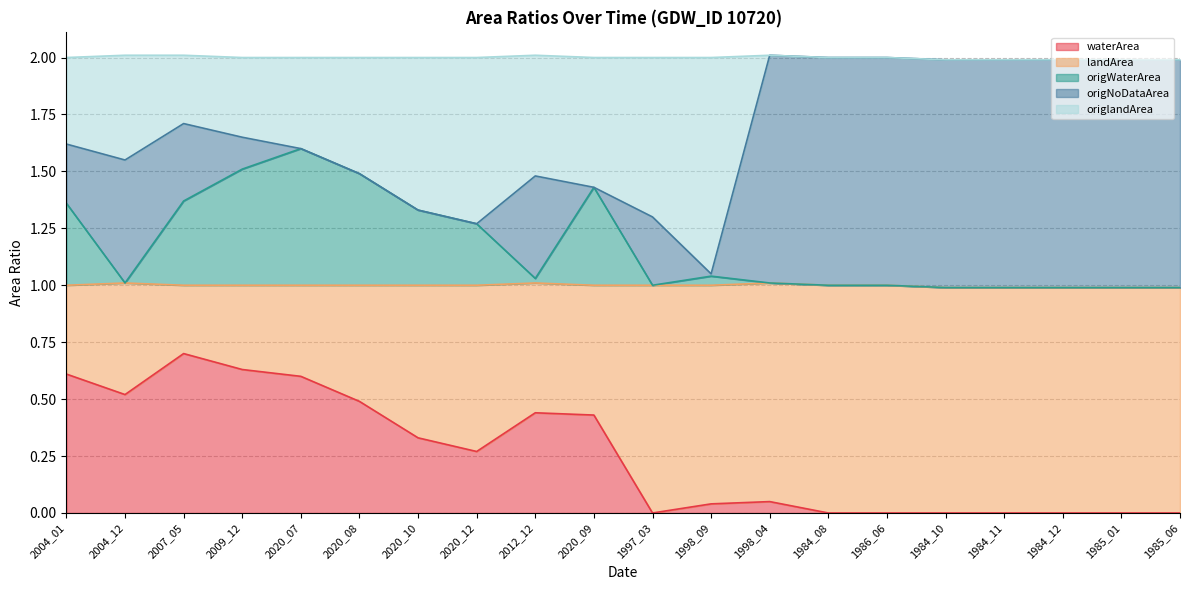

At which label does waterArea reach its peak?

2007_05